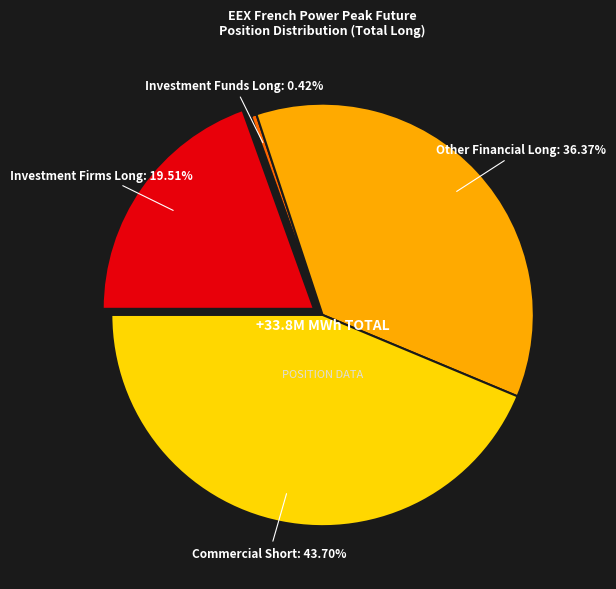

Is it true that Commercial Short is 57% of the pie?

False